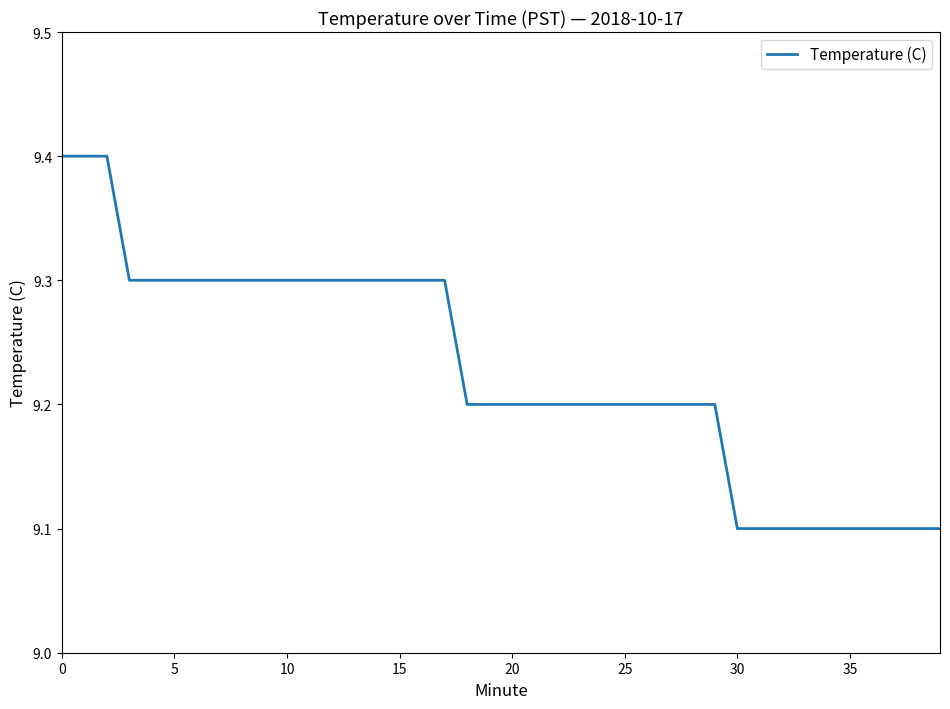

What is the average value?

9.2